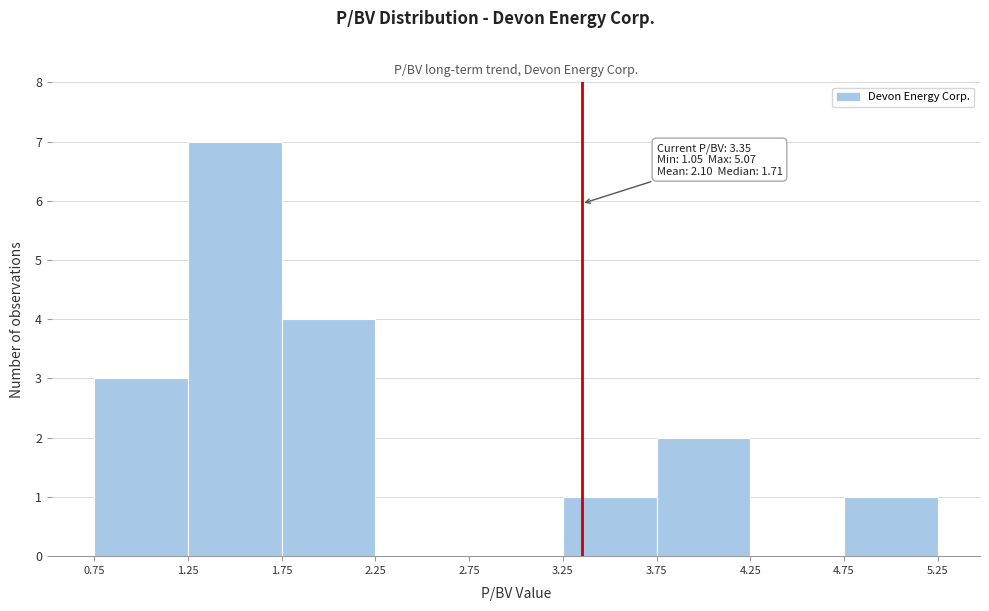

Which range on the x-axis has the tallest bar?

1.25 to 1.75